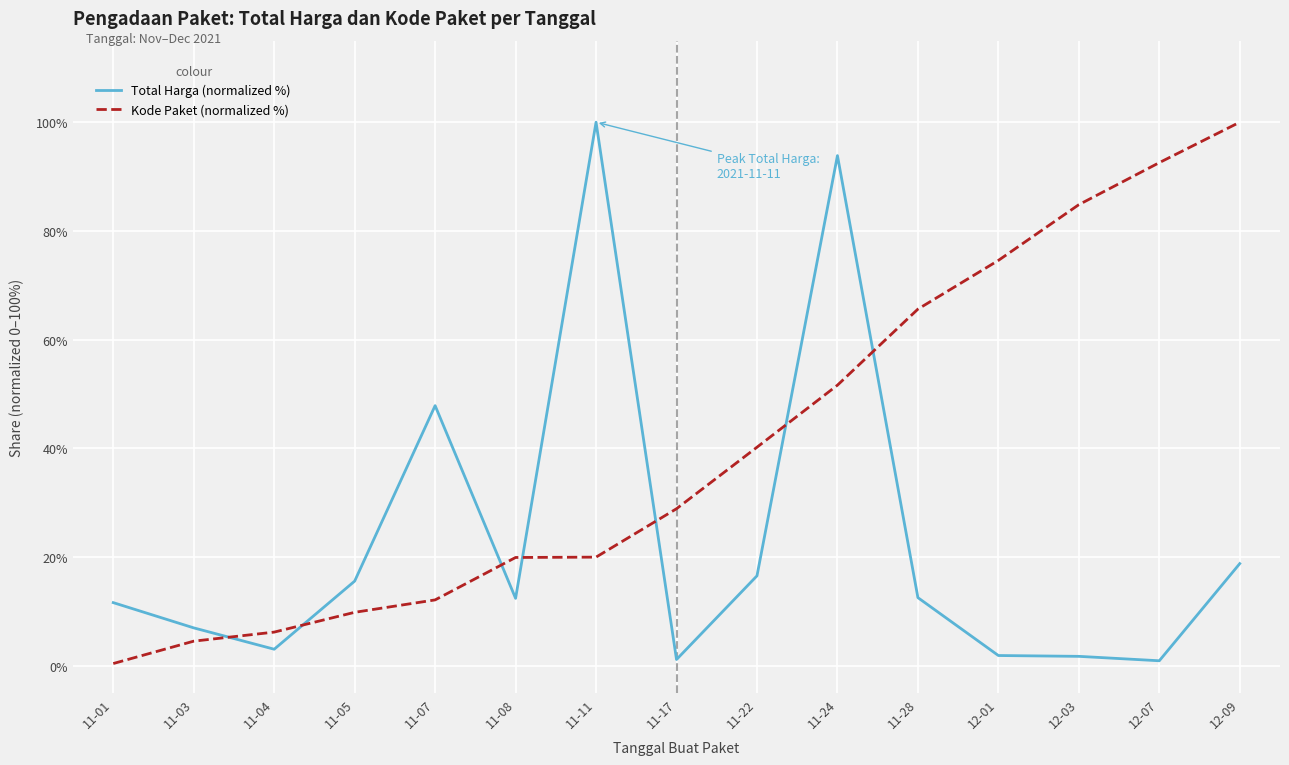

Rank the series at 11-05 from lowest to highest value.

Kode Paket (normalized %), Total Harga (normalized %)